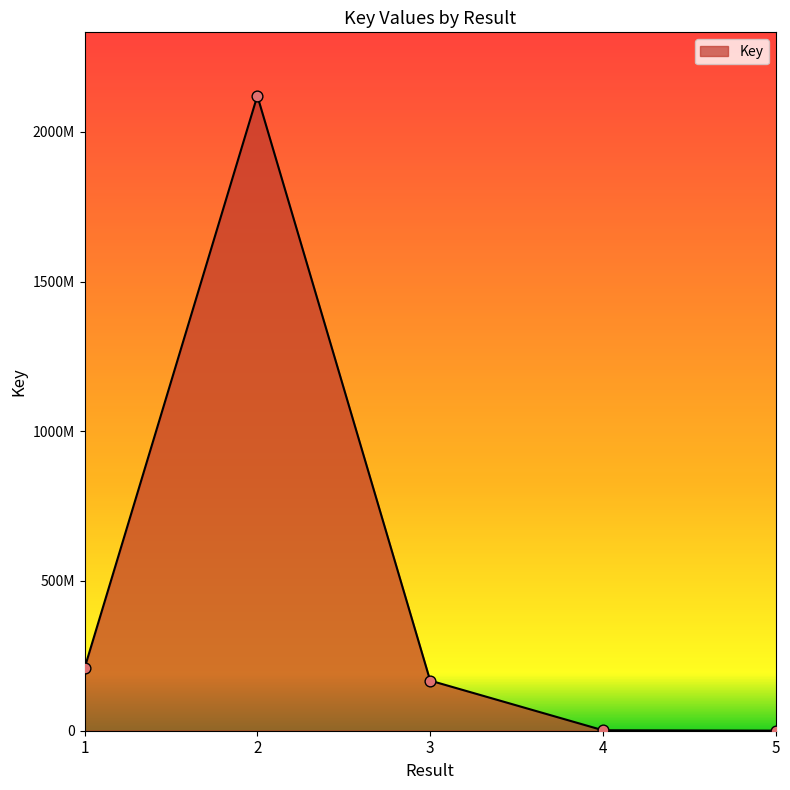

Between 5 and 4, which is larger?

4